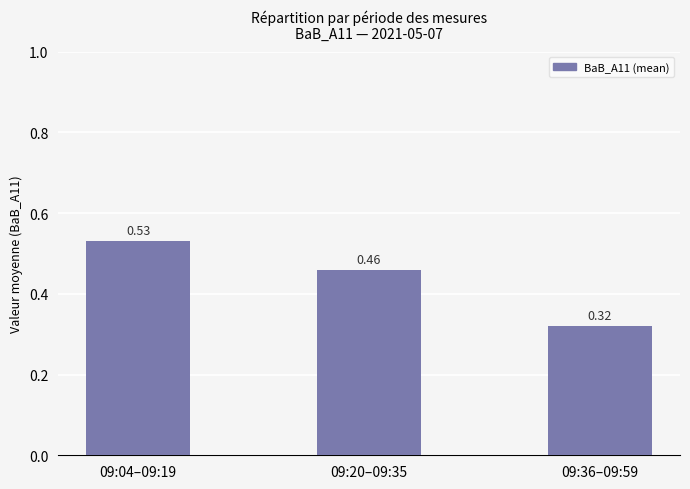

Which label corresponds to the smallest value in the chart?

09:36–09:59